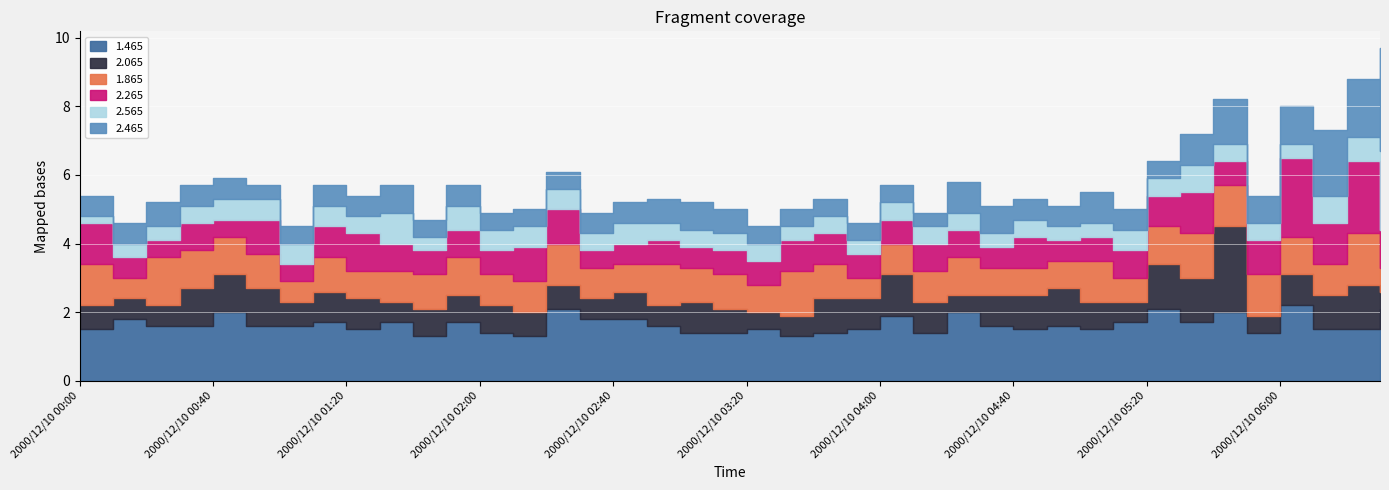

How many lines are shown in the chart?

6